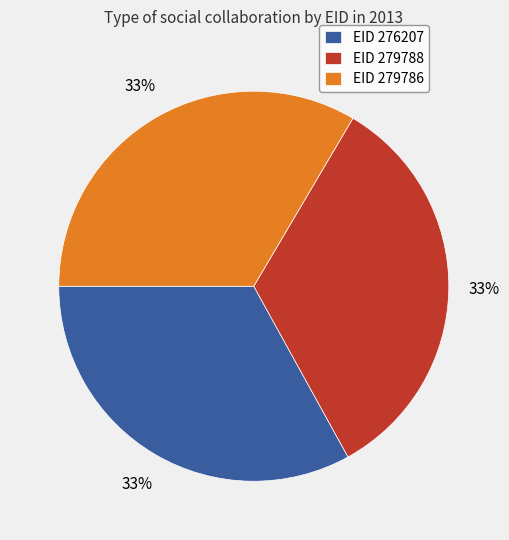

How many segments does this pie chart have?

3